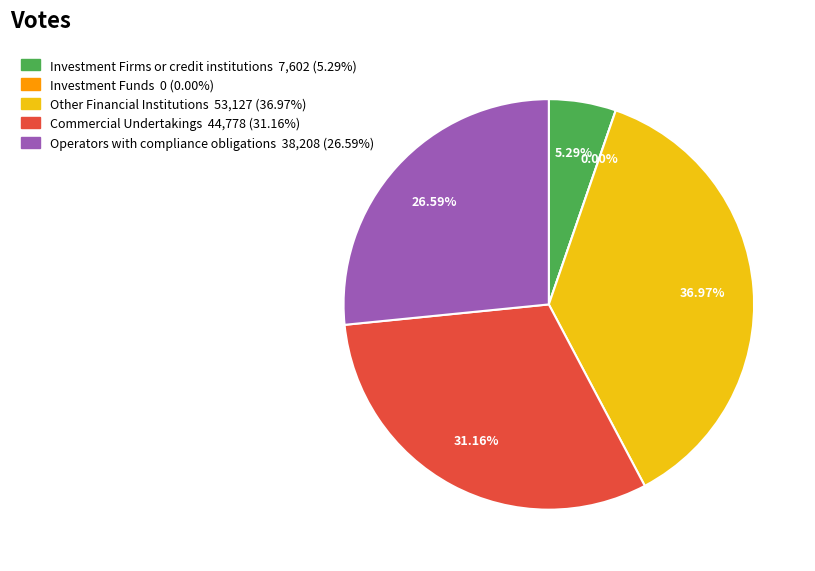

What percentage is the Other Financial Institutions (Long) slice, to the nearest percent?

37%